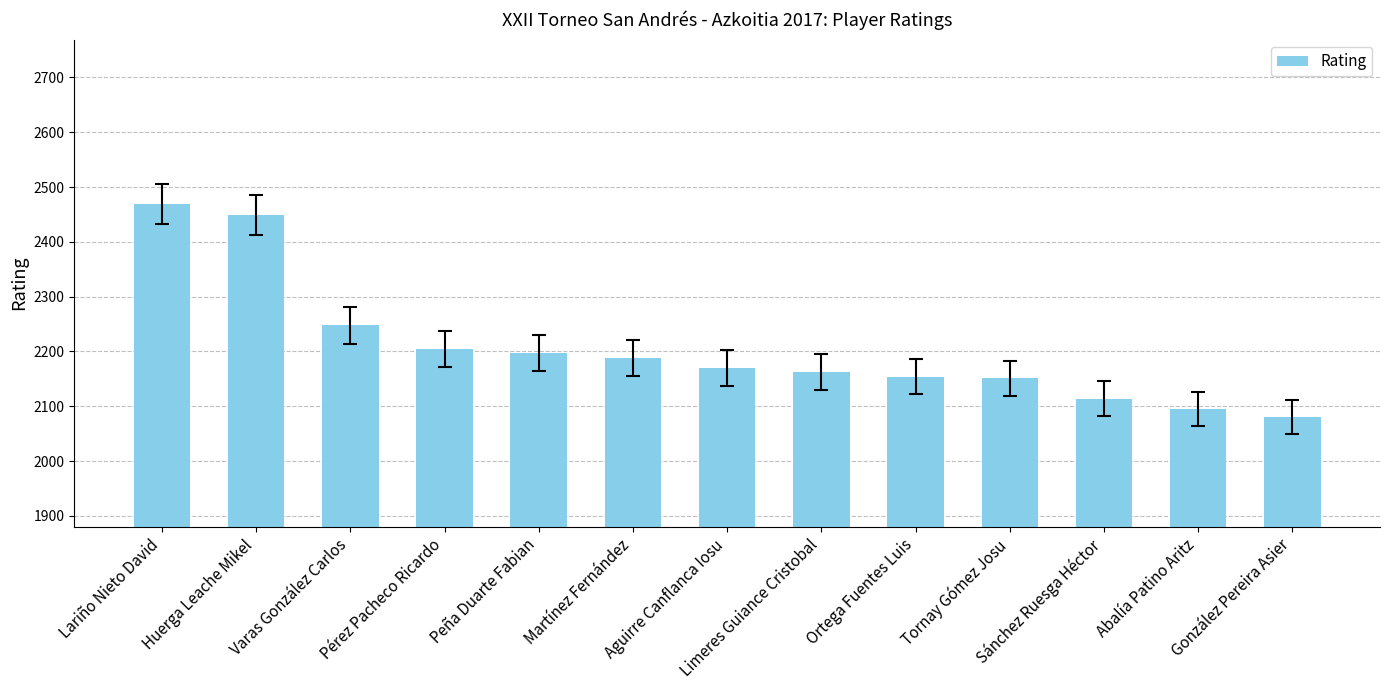

What position from the right is Huerga Leache Mikel?

12